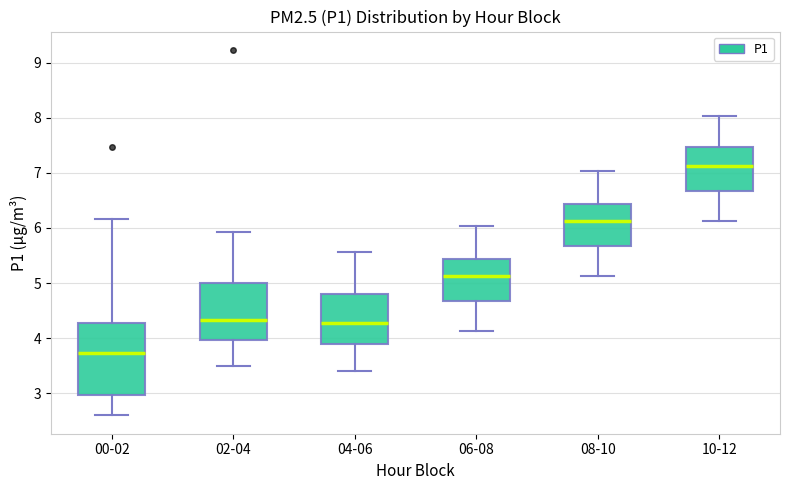

Which box's median line is the lowest?

00-02